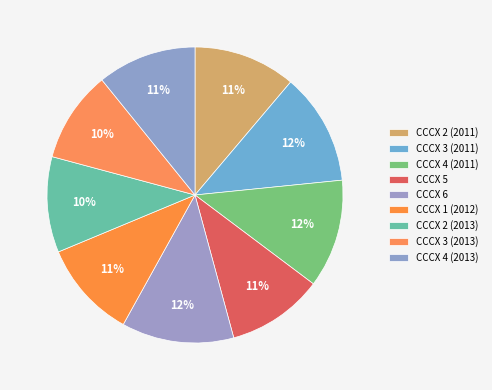

Does any single category account for the majority?

No